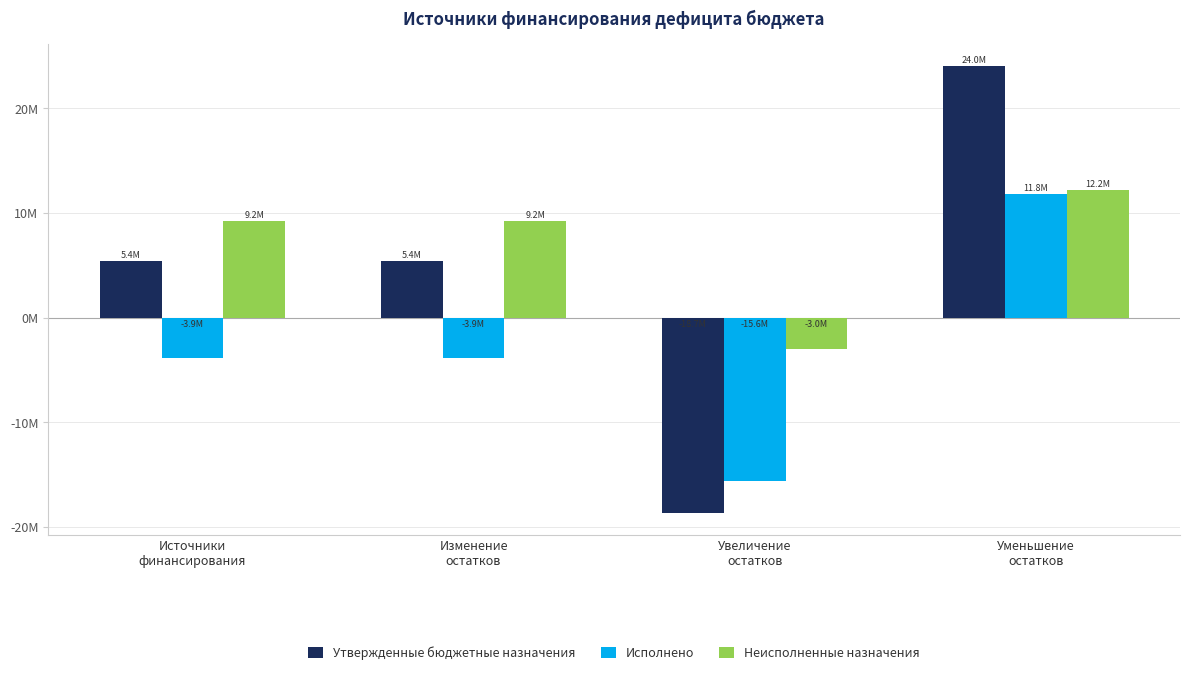

At which label does Исполнено first exceed -3853344?

Уменьшение
остатков